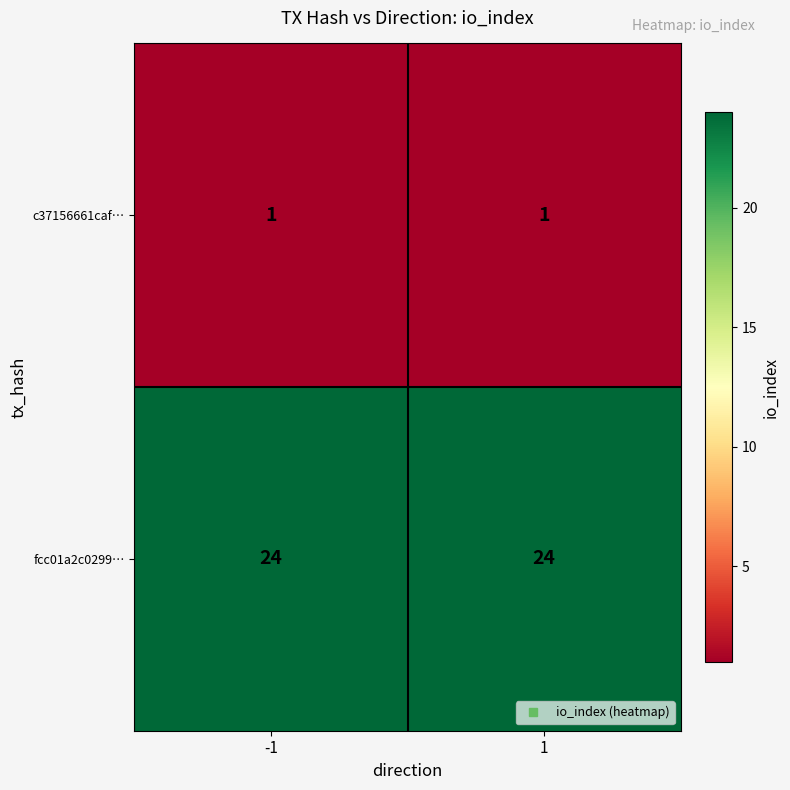

The fcc01a2c0299… series shows 34 at -1. True or false?

False